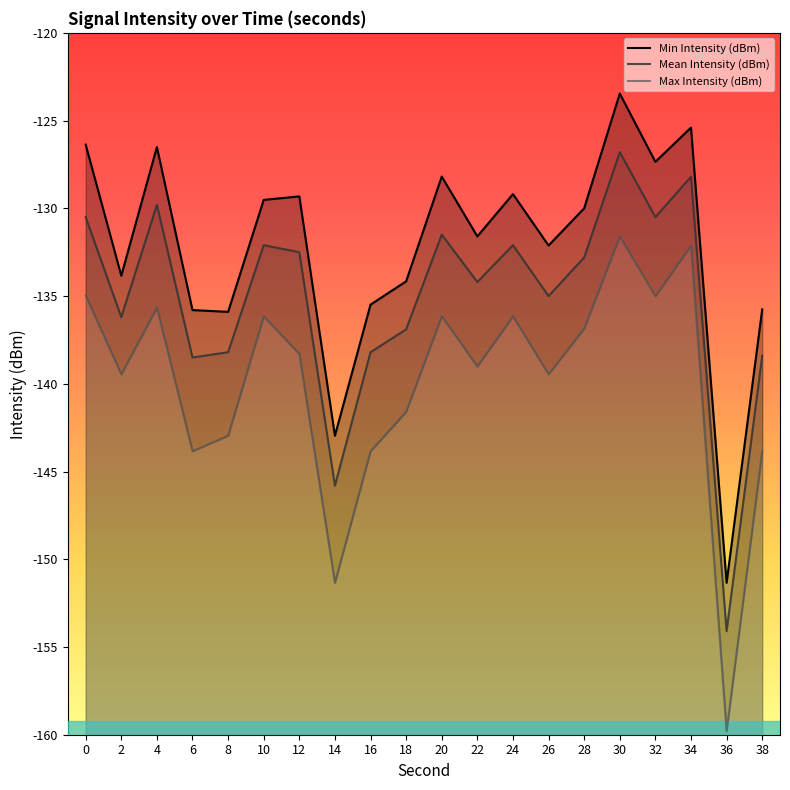

How many values in the Mean Intensity (dBm) series are below -132?

14